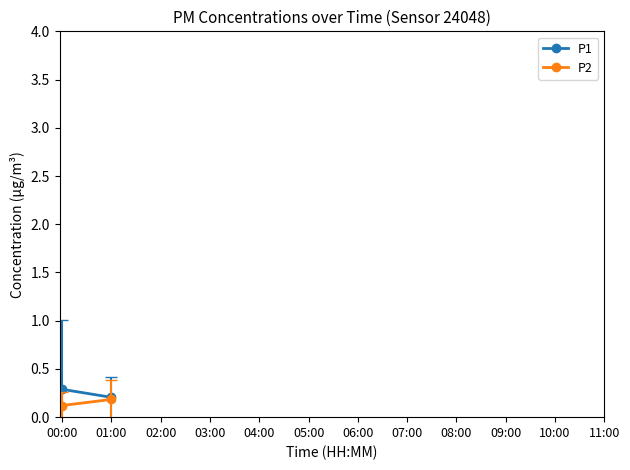

True or false: P2 and P1 intersect in this chart.

False